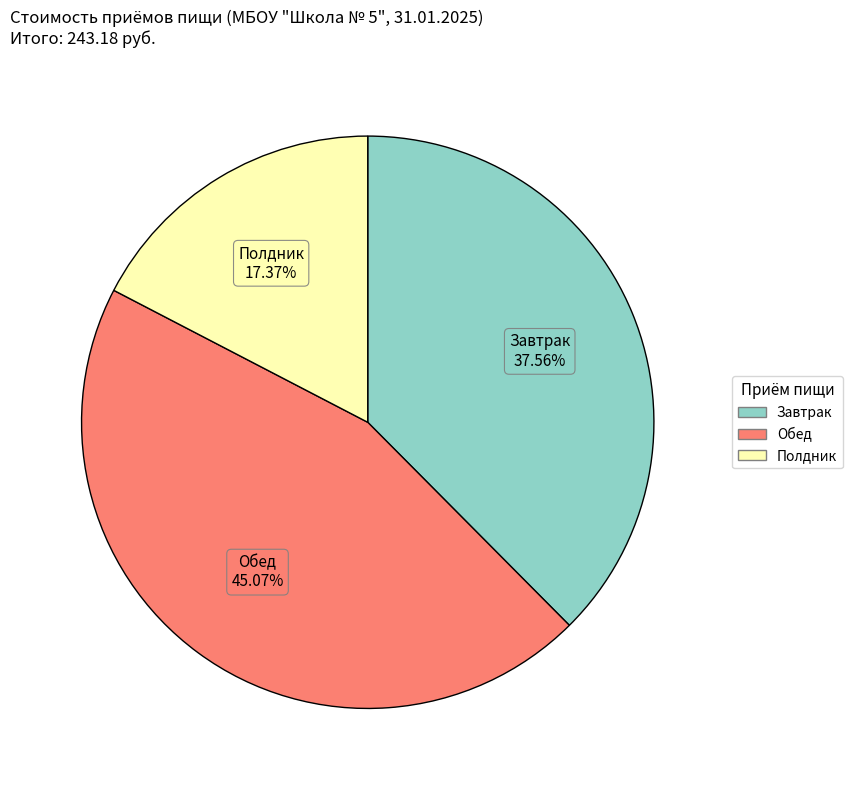

How many segments does this pie chart have?

3